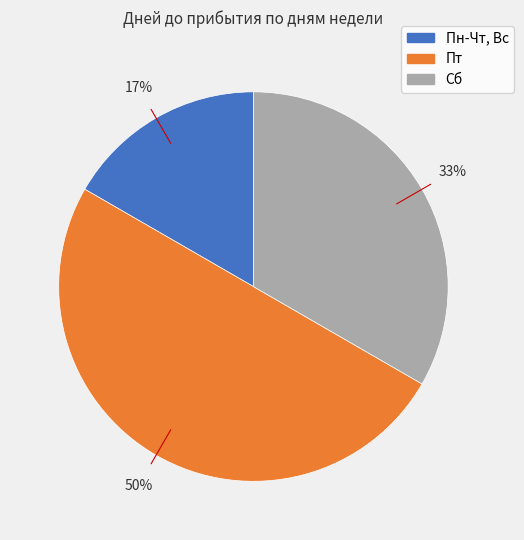

True or false: Пт accounts for 50% of the total.

True